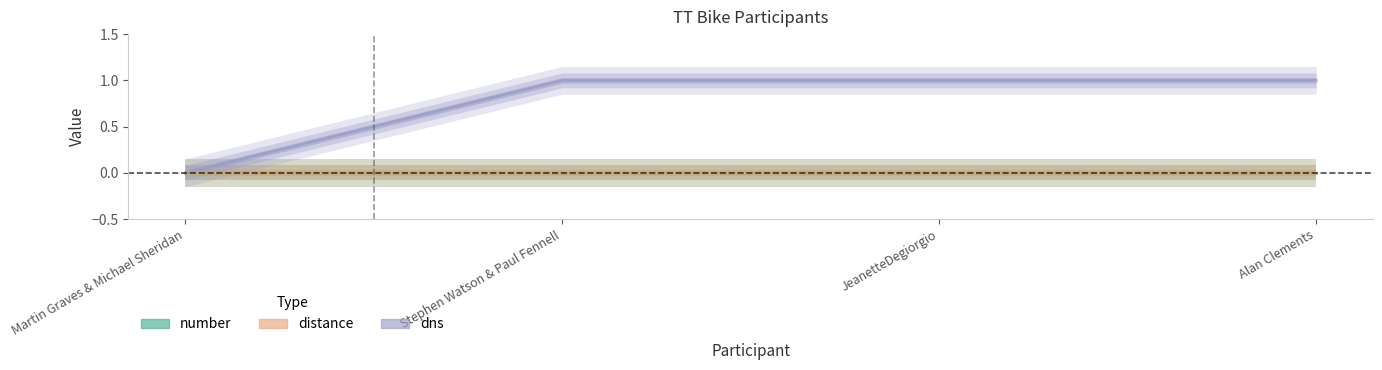

The value of dns at Martin Graves & Michael Sheridan is 0. True or false?

True